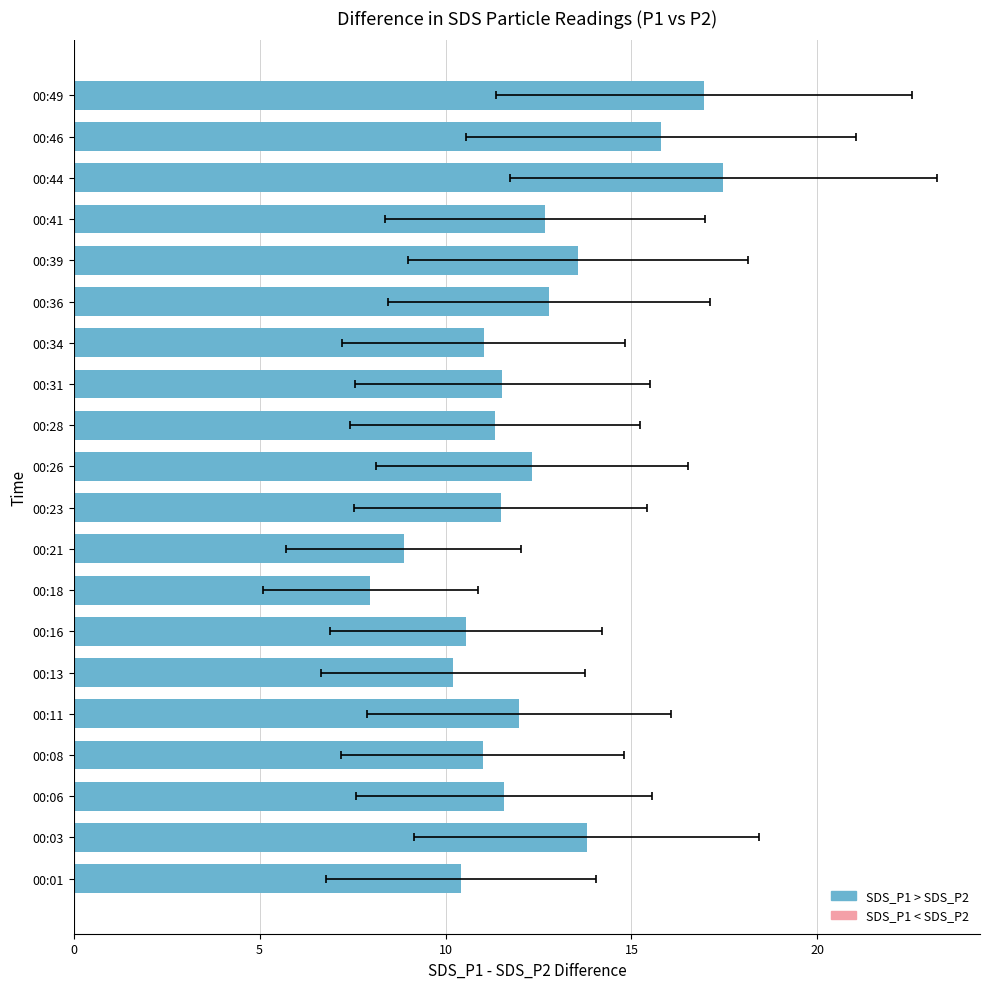

What is the average value?

12.2